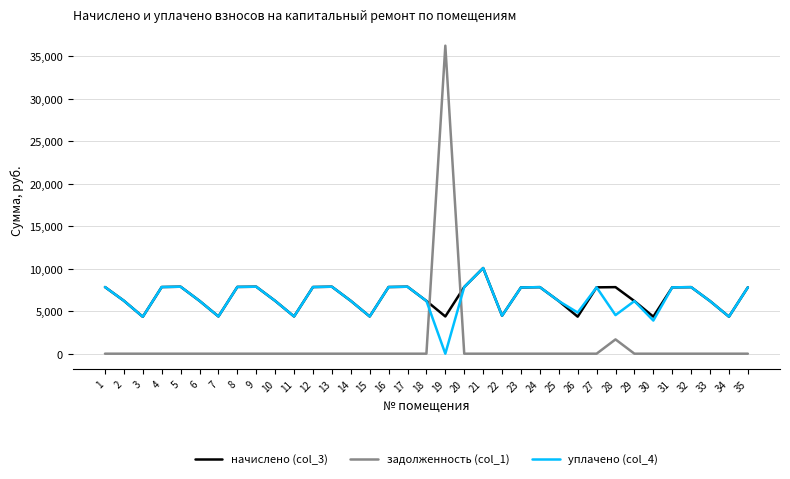

What is the difference between the highest and lowest values at 30?

4359.4